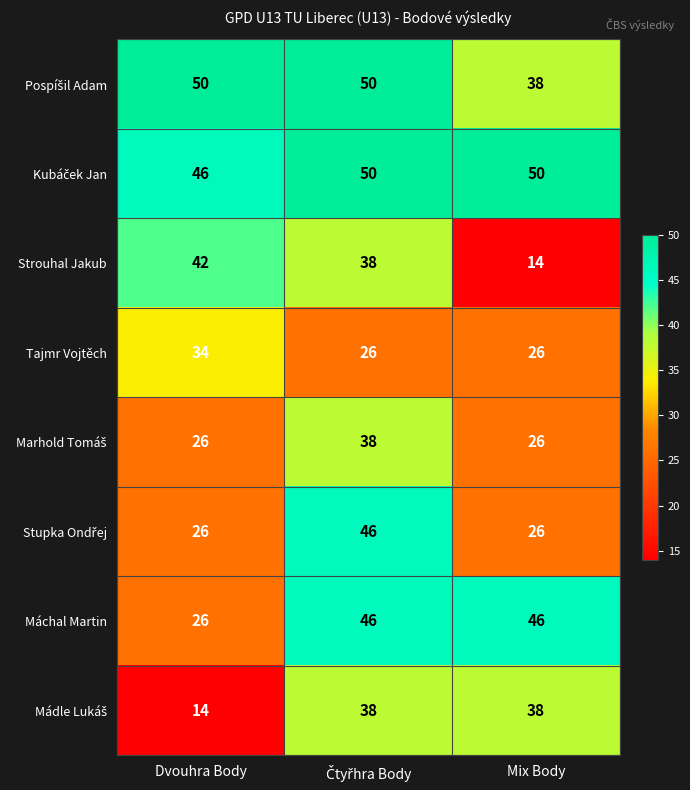

At which label does Tajmr Vojtěch reach its peak?

Dvouhra Body